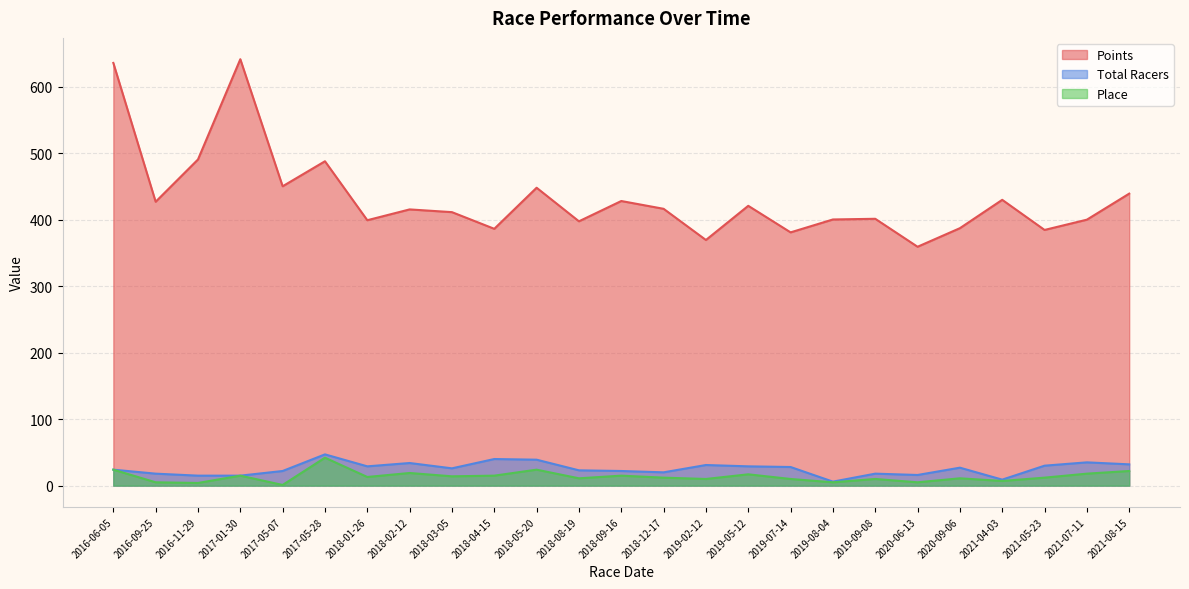

Rank the series at 2021-07-11 from highest to lowest value.

Points, Total Racers, Place